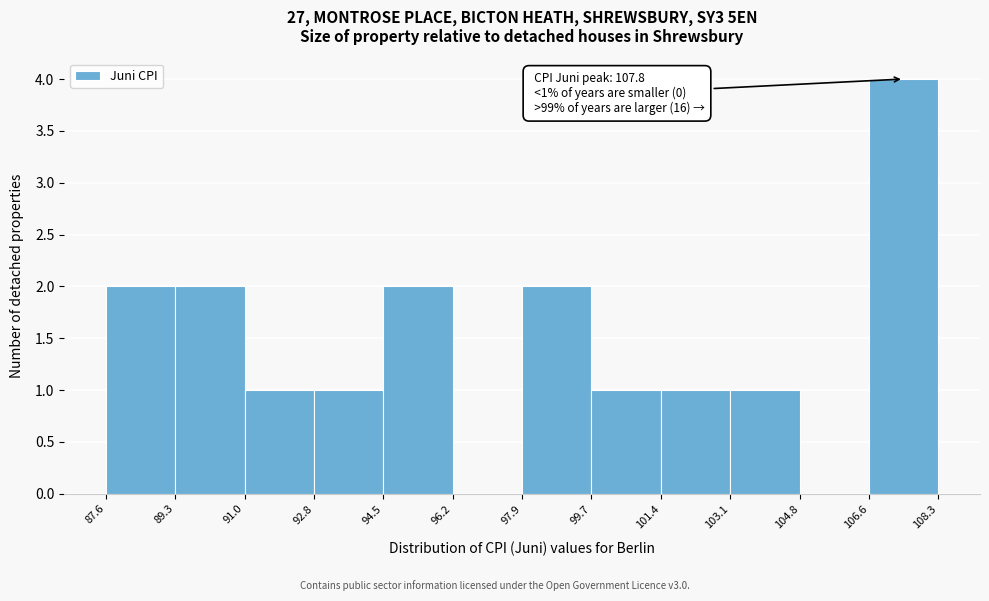

Which range on the x-axis has the tallest bar?

106.6 to 108.3